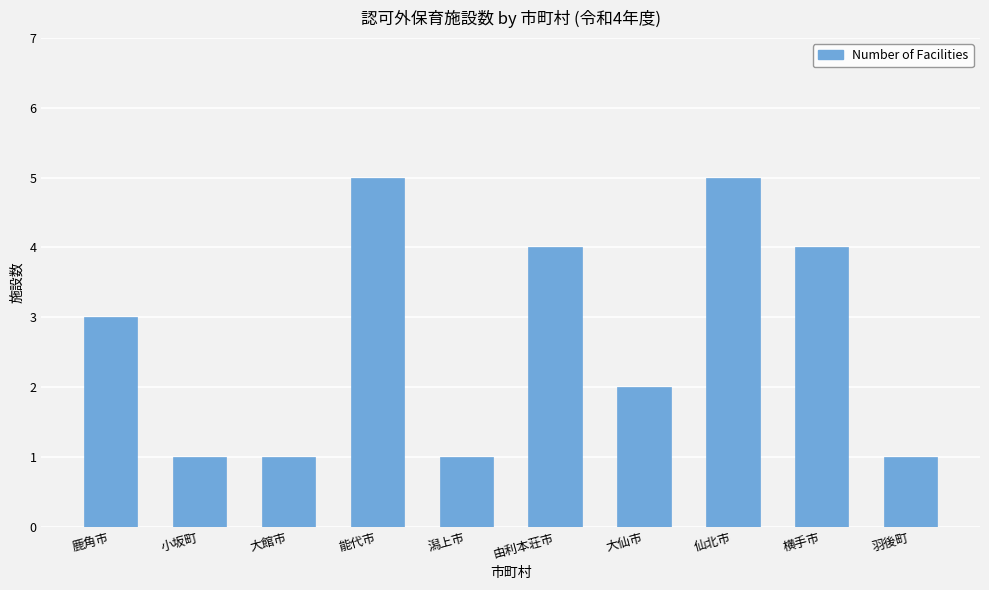

Reading left to right, extract all data points from this chart.

3	1	1	5	1	4	2	5	4	1